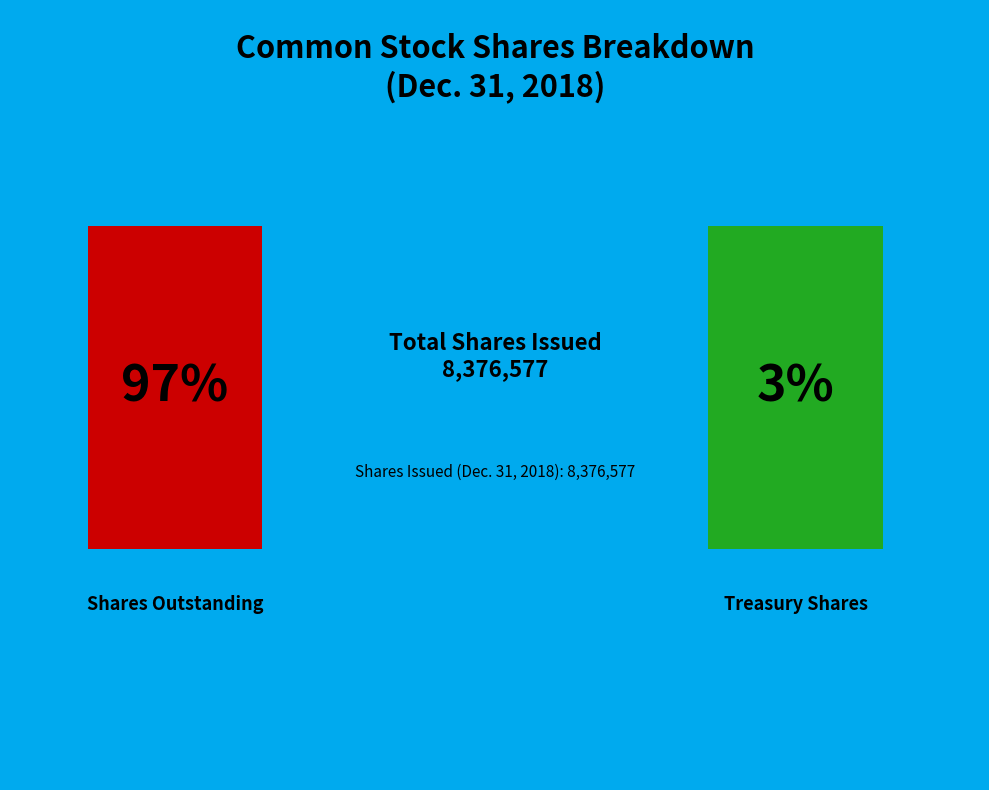

To the nearest percent, what percentage of the pie is Common stock, shares outstanding?

97%